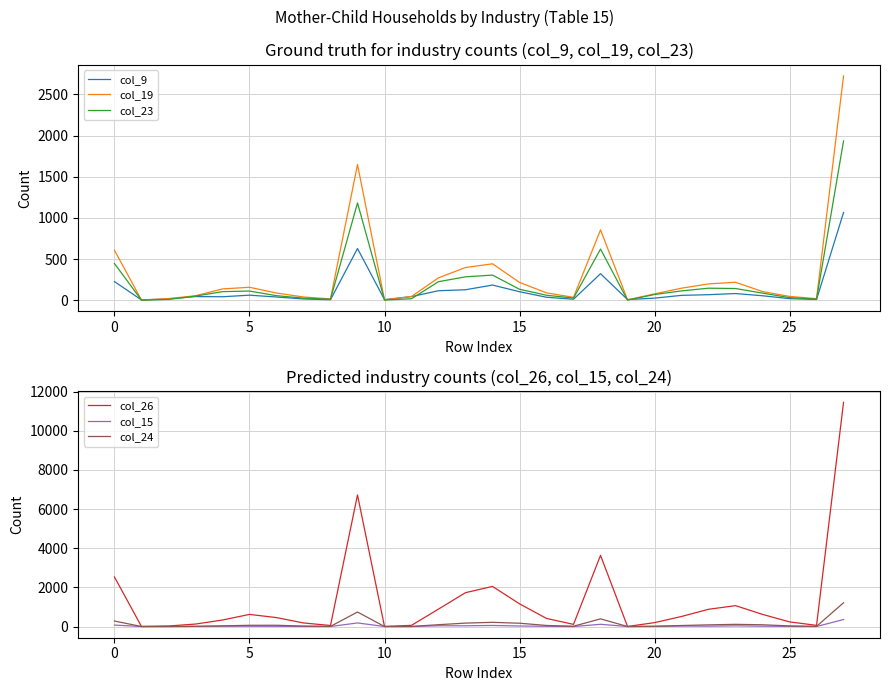

Does the chart display data point markers on the line(s)?

No